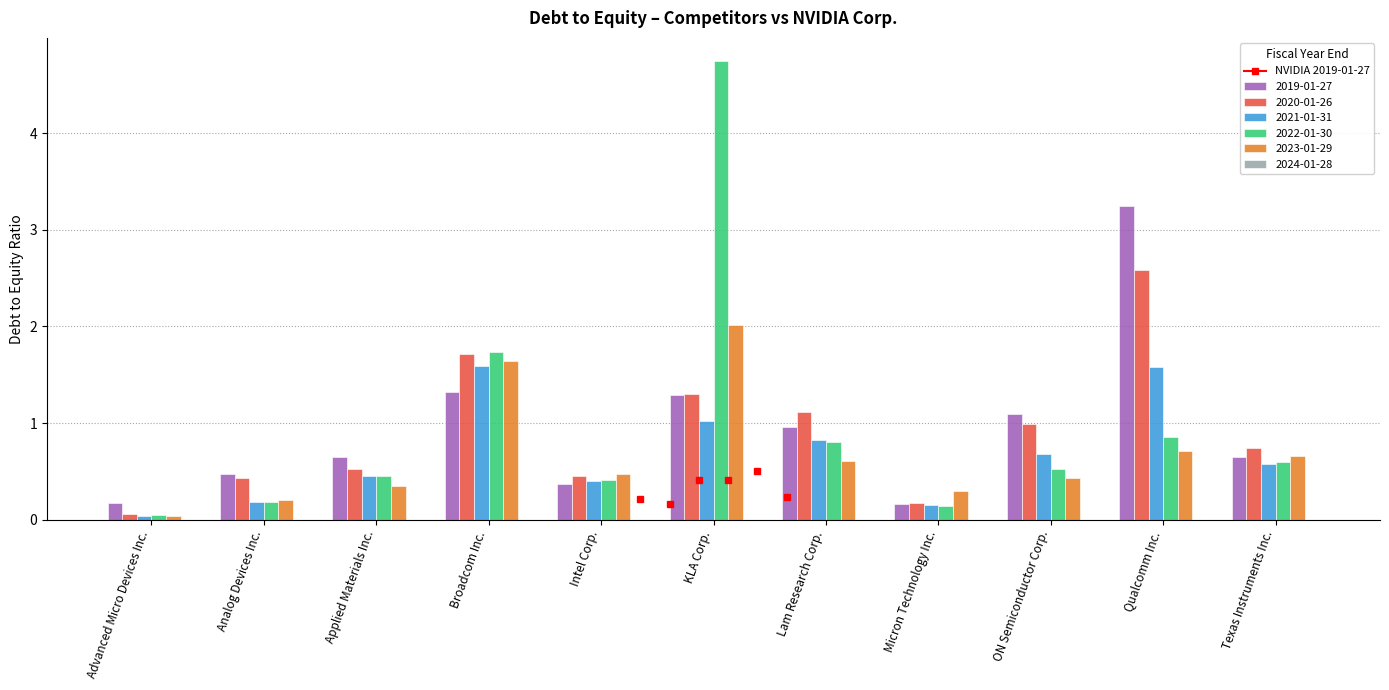

What is the label of the 4th bar from the left?

Broadcom Inc.